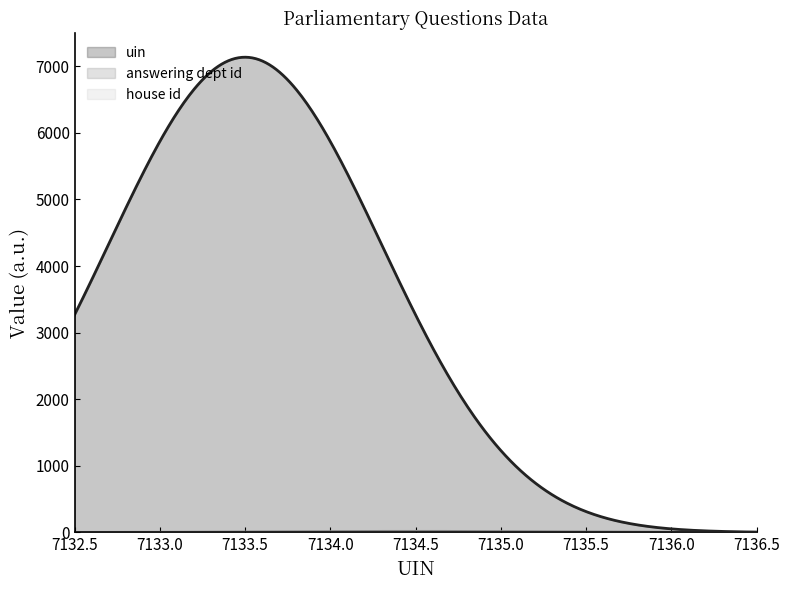

How many lines are shown in the chart?

3